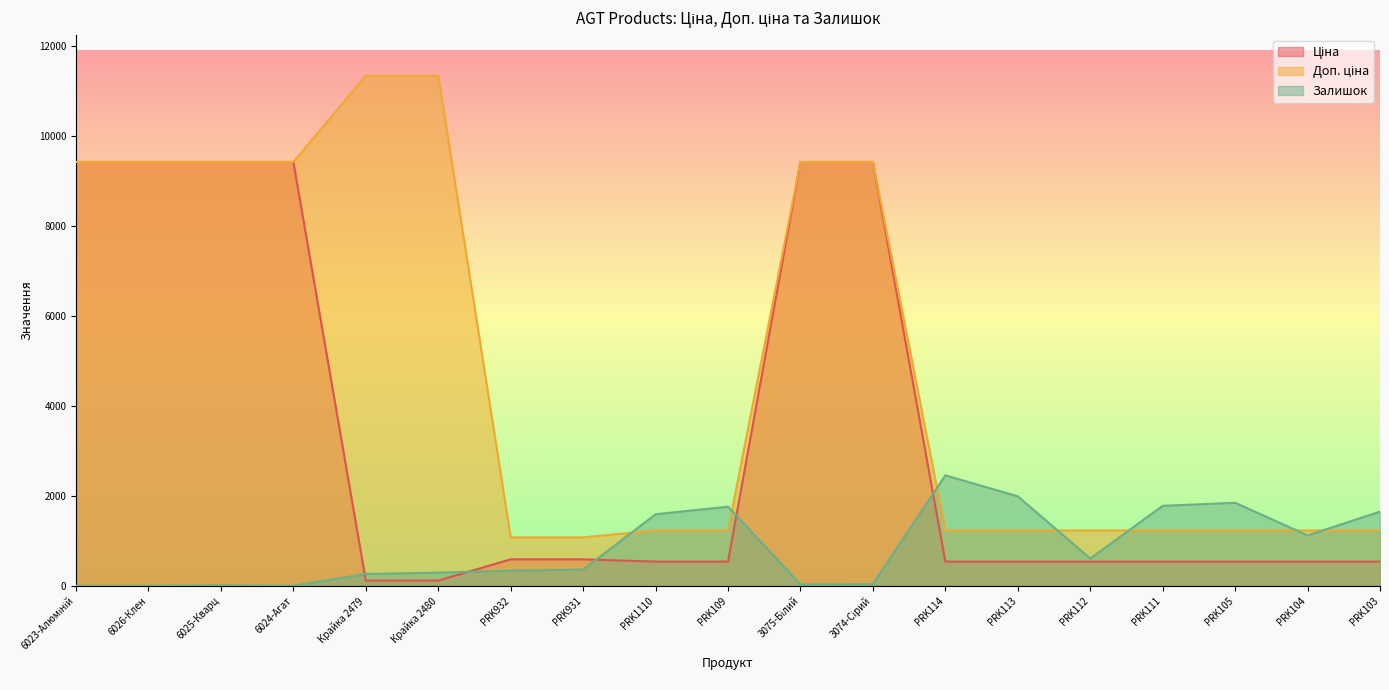

True or false: Ціна and Доп. ціна cross at least once.

False